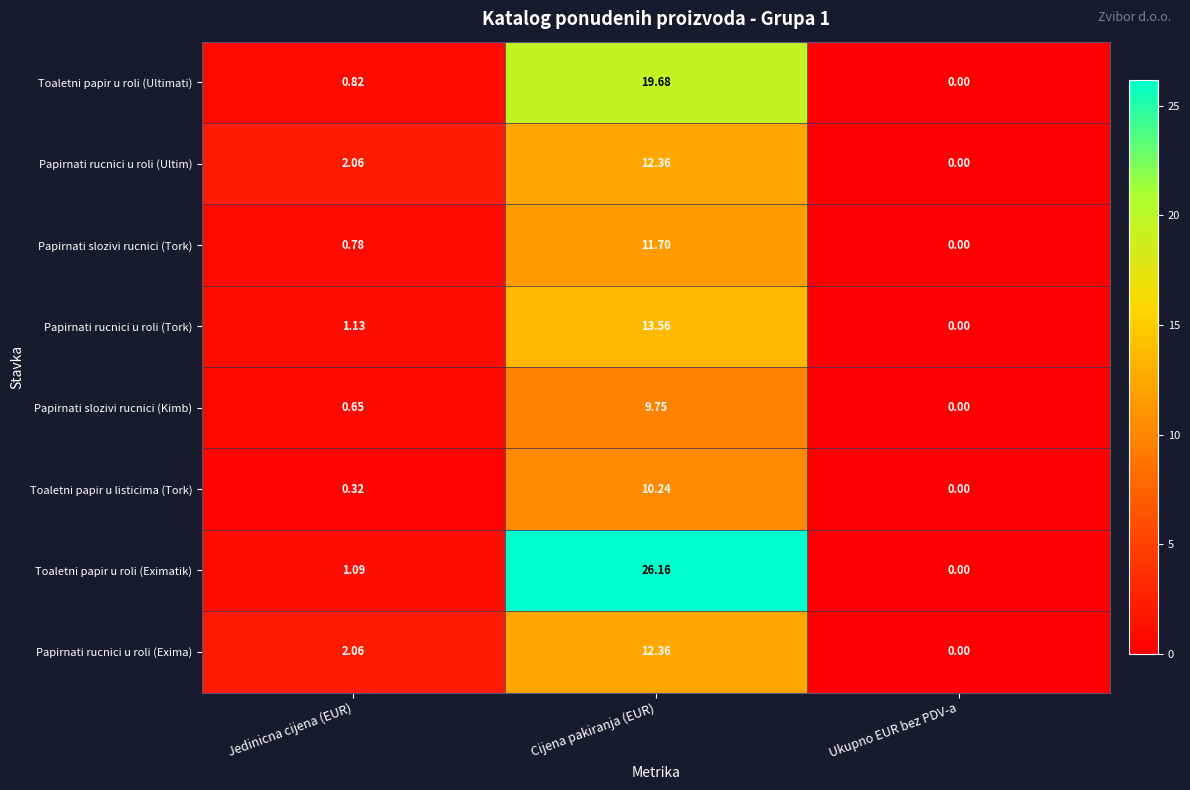

What is the total value across all series at Cijena pakiranja (EUR)?

115.8